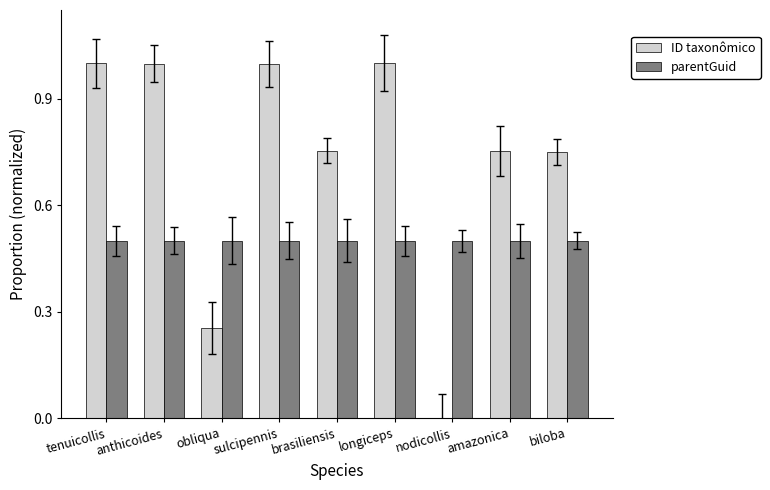

What is the sum of all ID taxonômico values?

6.5